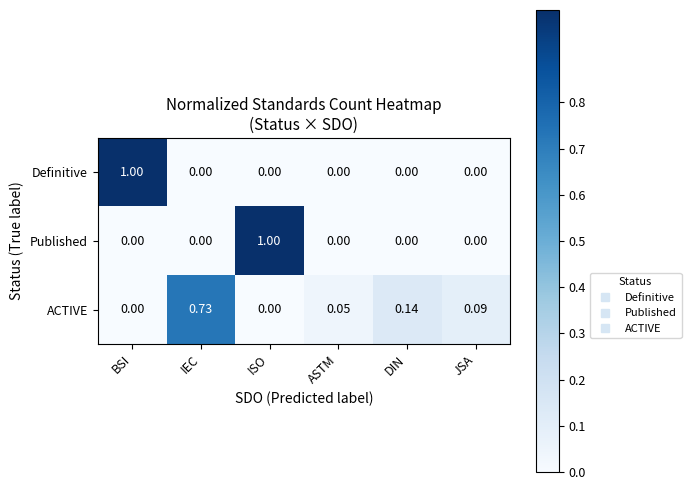

Which series has the largest total across all categories?

ACTIVE